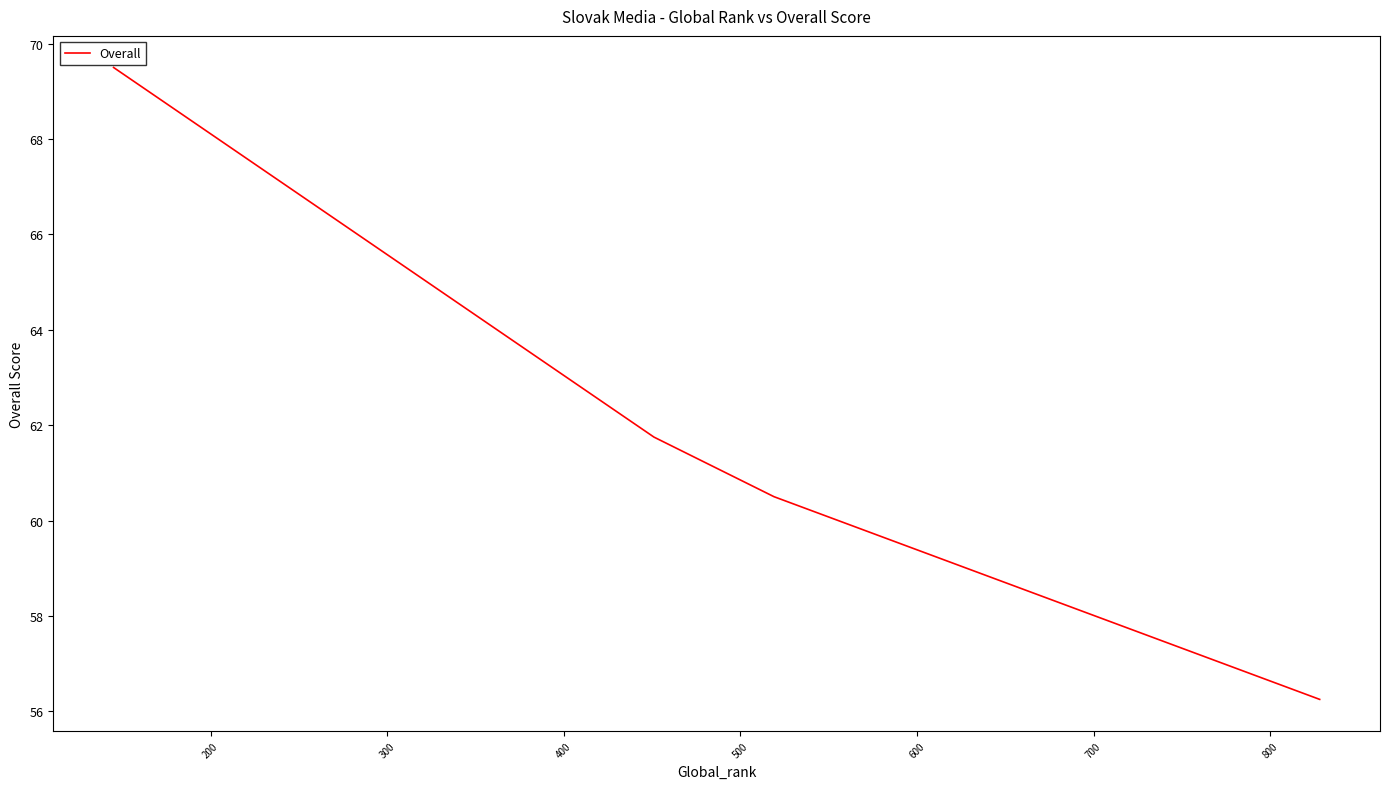

What is the minimum value shown in the chart?

56.2